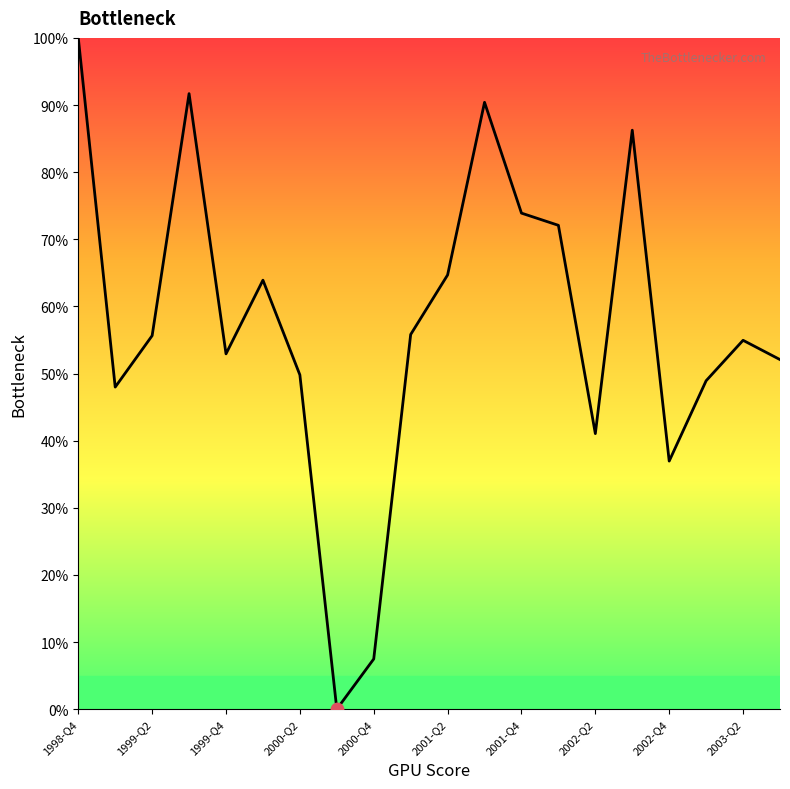

What is the difference between the maximum and minimum values?

100.0